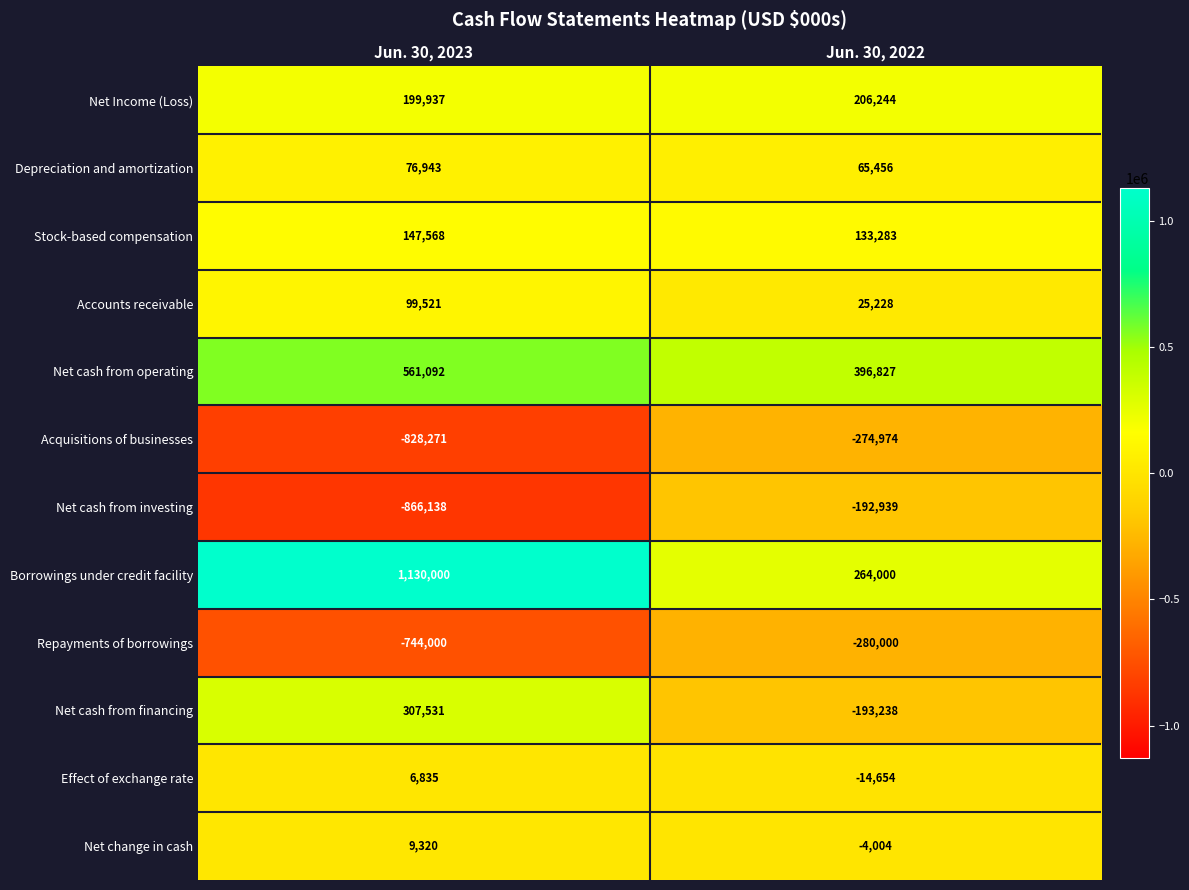

Is it true that Accounts receivable equals 25400 at Jun. 30, 2023?

False